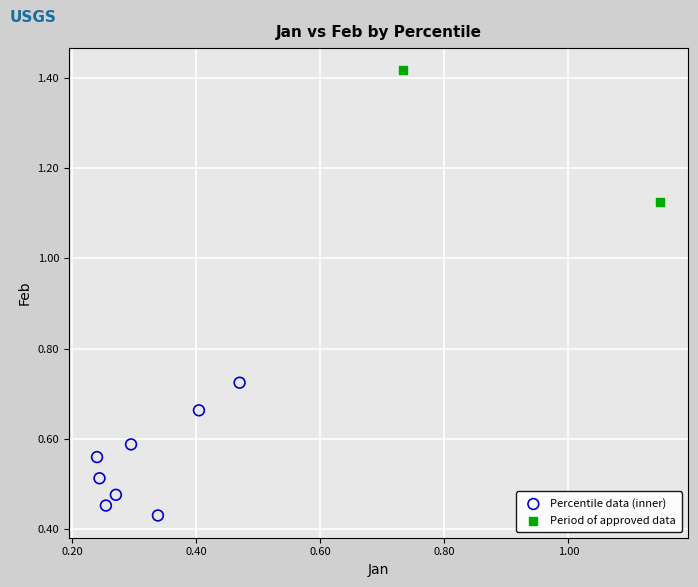

Which series reaches the maximum Y coordinate?

Period of approved data